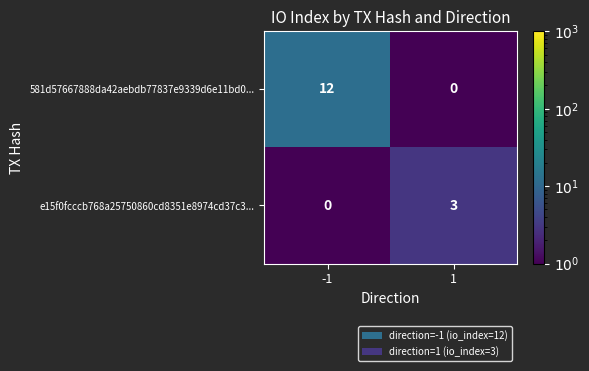

The e15f0fcccb768a25750860cd8351e8974cd37c3... series shows 5 at 1. True or false?

False